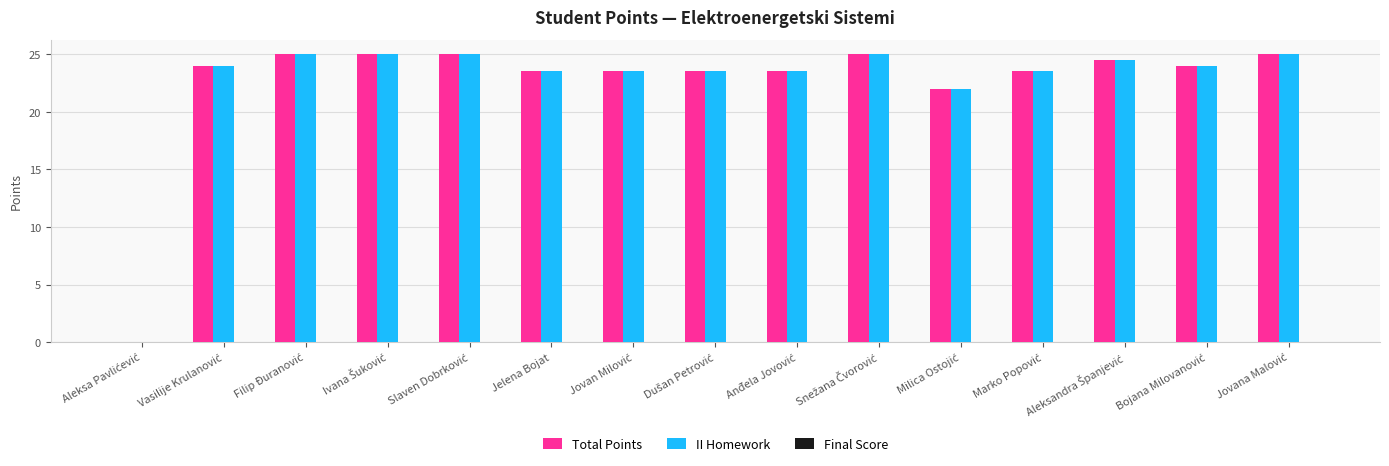

What is the greatest value displayed?

25.0